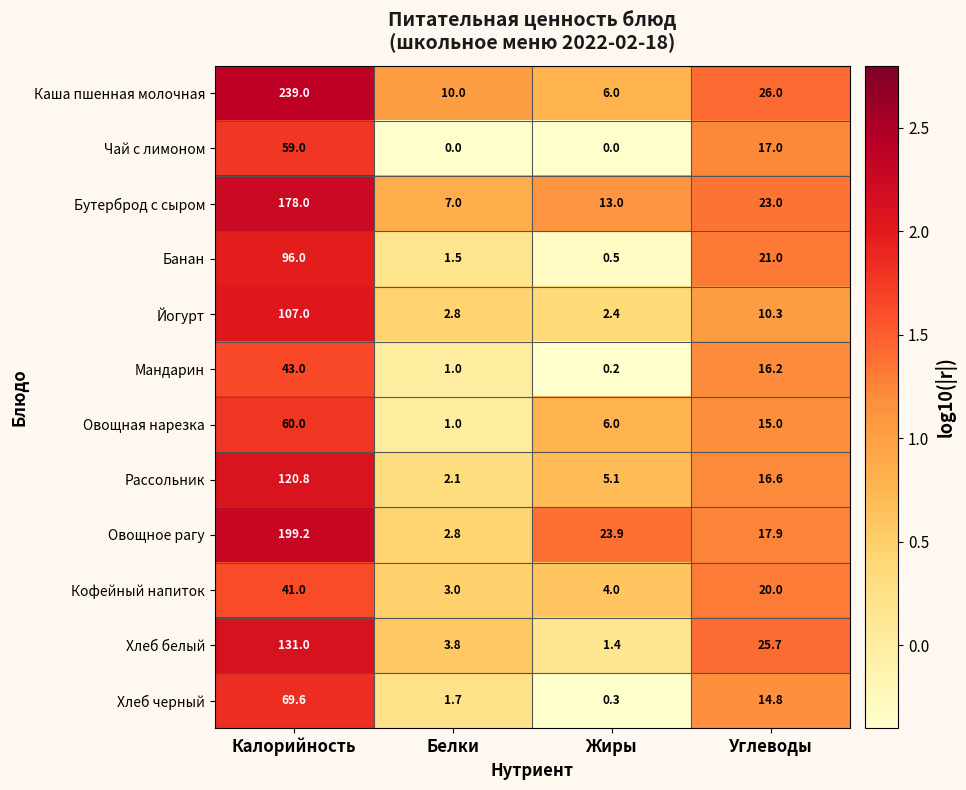

Rank the series by their maximum value, from highest to lowest.

Каша пшенная молочная, Овощное рагу, Бутерброд с сыром, Хлеб белый, Рассольник, Йогурт, Банан, Хлеб черный, Овощная нарезка, Чай с лимоном, Мандарин, Кофейный напиток